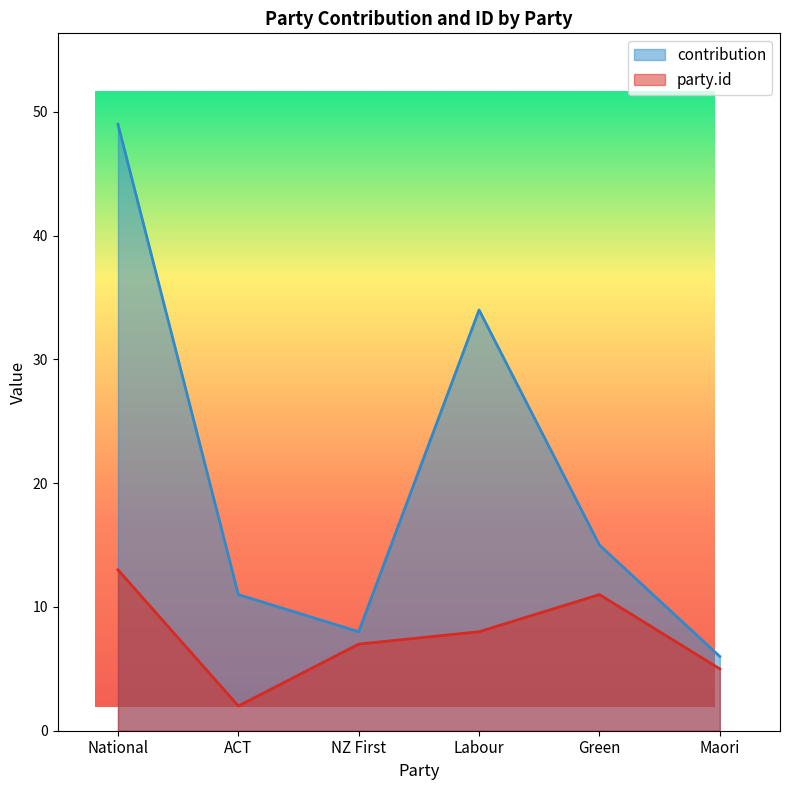

How many data points in party.id are less than 8?

3